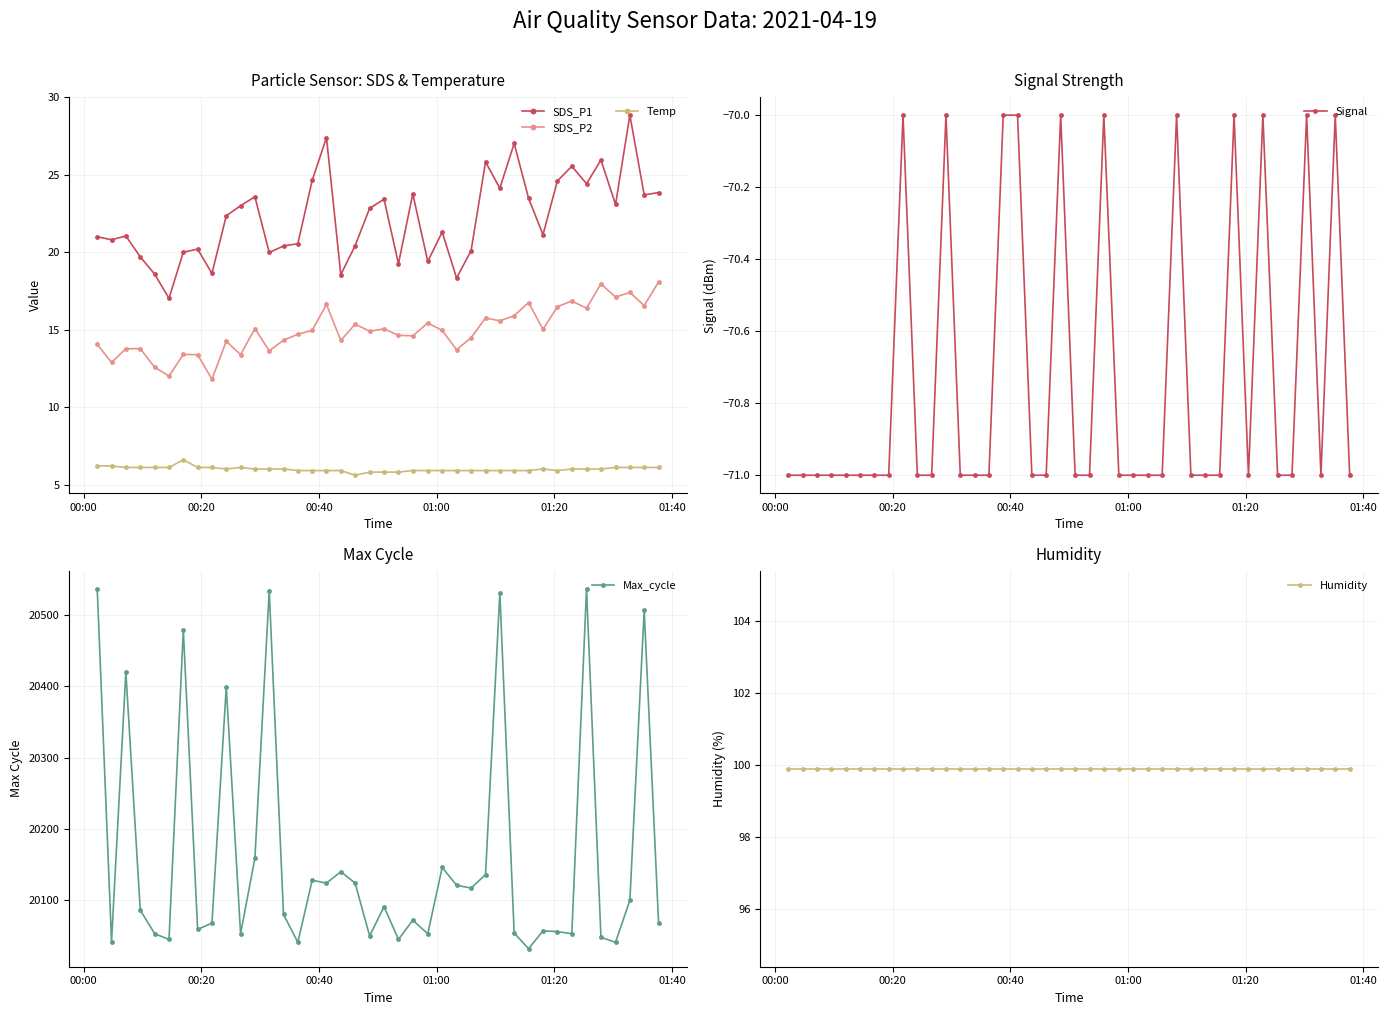

What is the highest value of the SDS_P2 series?

18.1